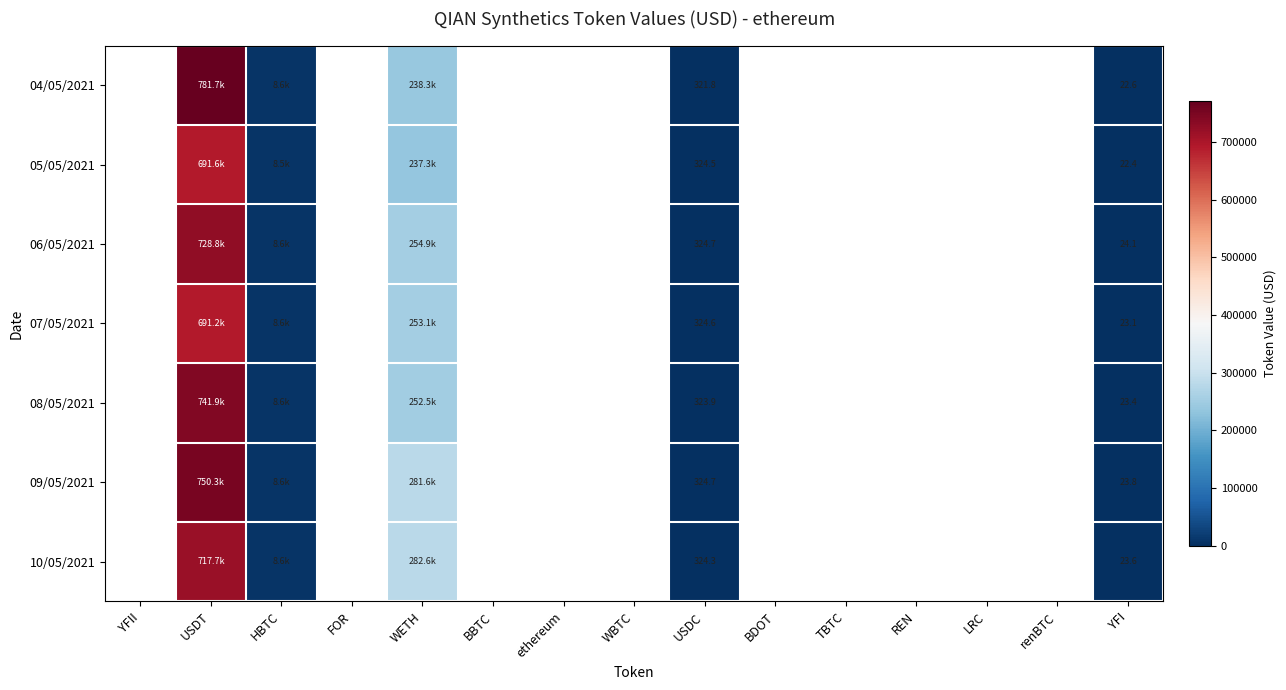

True or false: 07/05/2021 has a value of 2783.9 at HBTC.

False